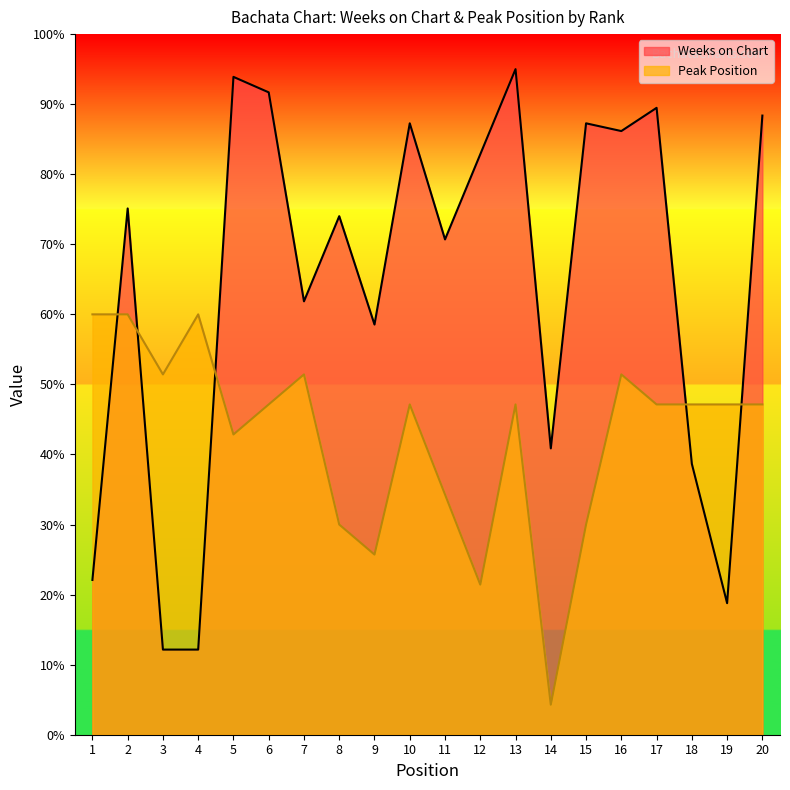

Where is the first local maximum for Peak Position?

4